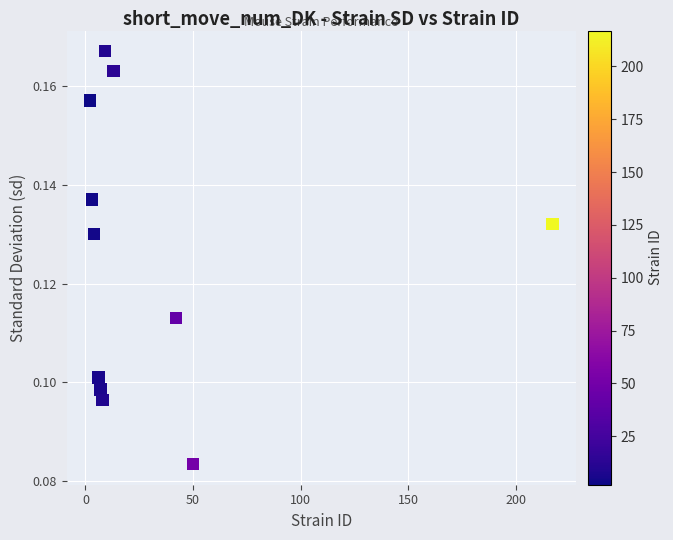

What is the average X value?

32.8